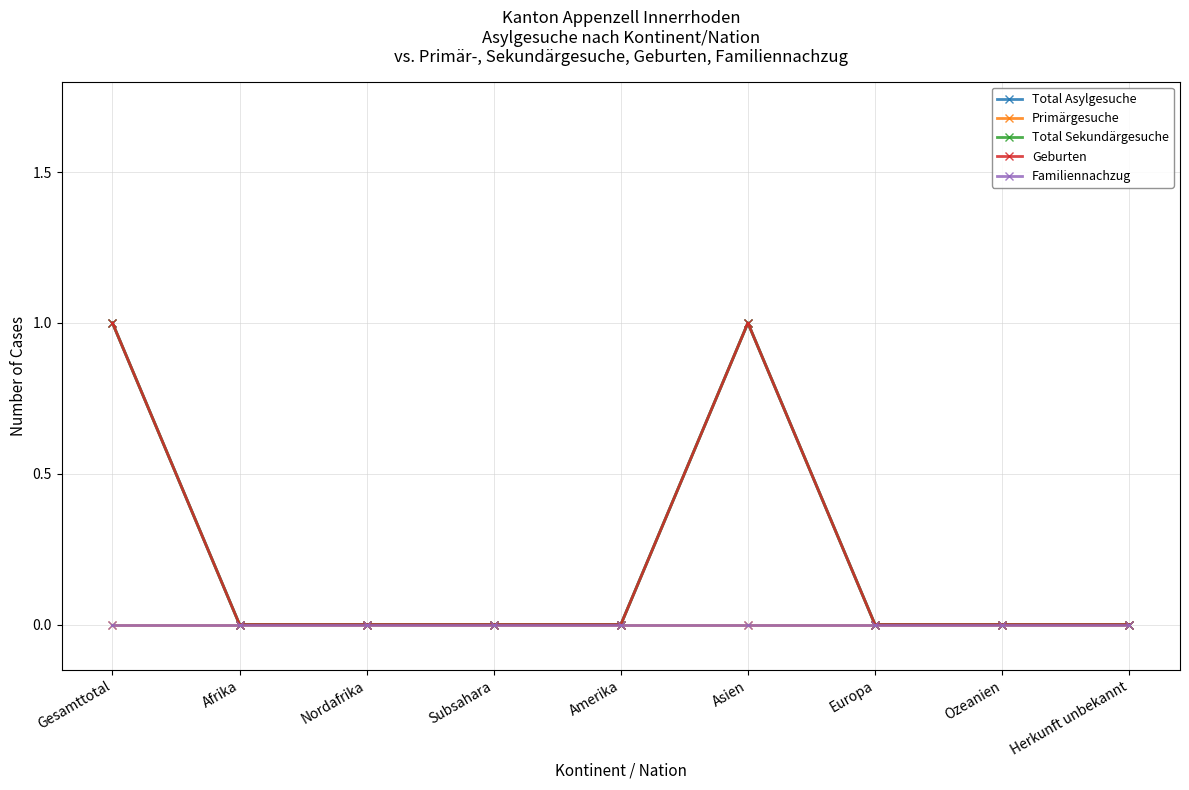

Reading left to right, what are all the values shown in this chart?

Total Asylgesuche: Gesamttotal=1	Afrika=0	Nordafrika=0	Subsahara=0	Amerika=0	Asien=1	Europa=0	Ozeanien=0	Herkunft unbekannt=0
Primärgesuche: Gesamttotal=0	Afrika=0	Nordafrika=0	Subsahara=0	Amerika=0	Asien=0	Europa=0	Ozeanien=0	Herkunft unbekannt=0
Total Sekundärgesuche: Gesamttotal=1	Afrika=0	Nordafrika=0	Subsahara=0	Amerika=0	Asien=1	Europa=0	Ozeanien=0	Herkunft unbekannt=0
Geburten: Gesamttotal=1	Afrika=0	Nordafrika=0	Subsahara=0	Amerika=0	Asien=1	Europa=0	Ozeanien=0	Herkunft unbekannt=0
Familiennachzug: Gesamttotal=0	Afrika=0	Nordafrika=0	Subsahara=0	Amerika=0	Asien=0	Europa=0	Ozeanien=0	Herkunft unbekannt=0